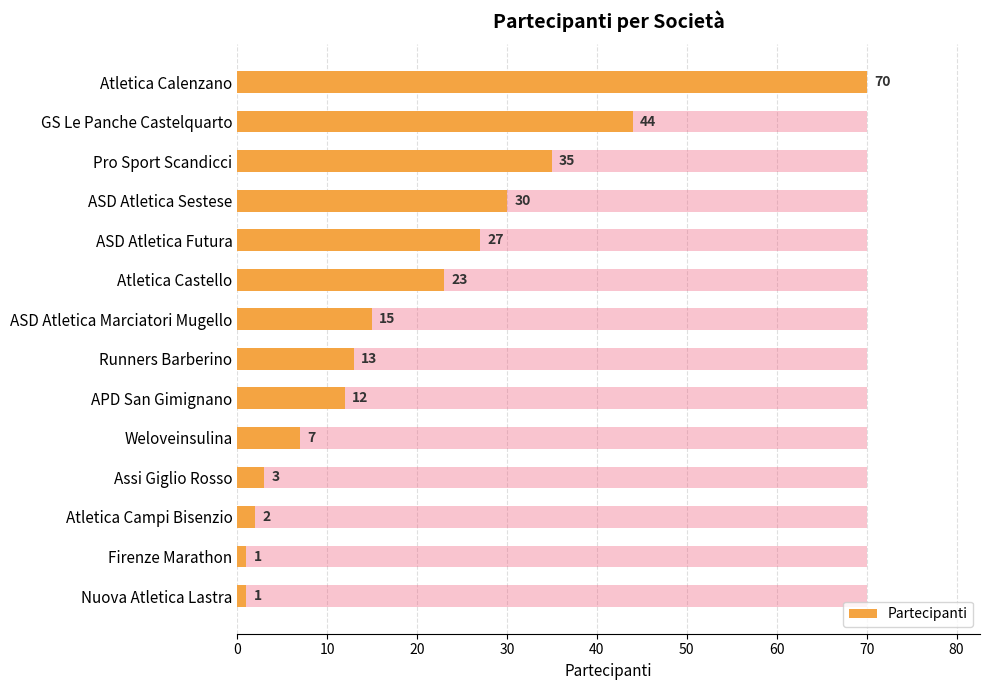

Does the chart contain any negative values?

No